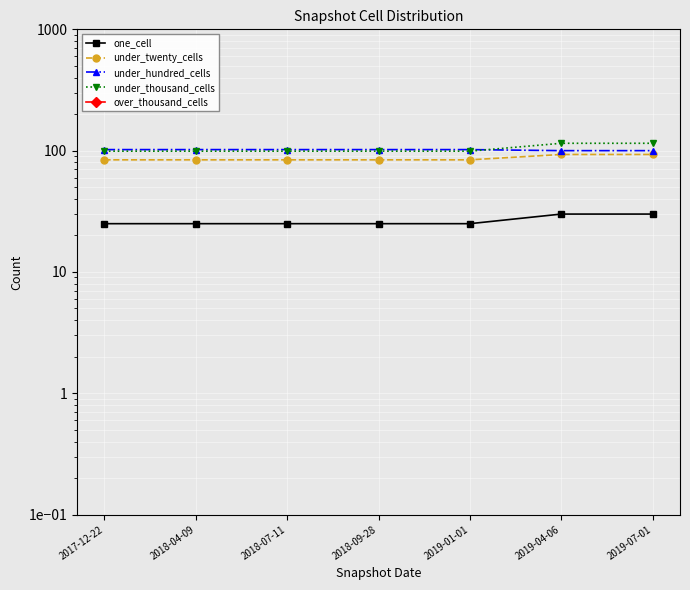

Reading left to right, what are all the values shown in this chart?

one_cell: 25.0	25.0	25.0	25.0	25.0	30.0	30.0
under_twenty_cells: 84.0	84.0	84.0	84.0	84.0	93.0	93.0
under_hundred_cells: 102.0	102.0	102.0	102.0	102.0	100.0	100.0
under_thousand_cells: 99.0	99.0	99.0	99.0	99.0	115.0	115.0
over_thousand_cells: 0.0	0.0	0.0	0.0	0.0	0.0	0.0